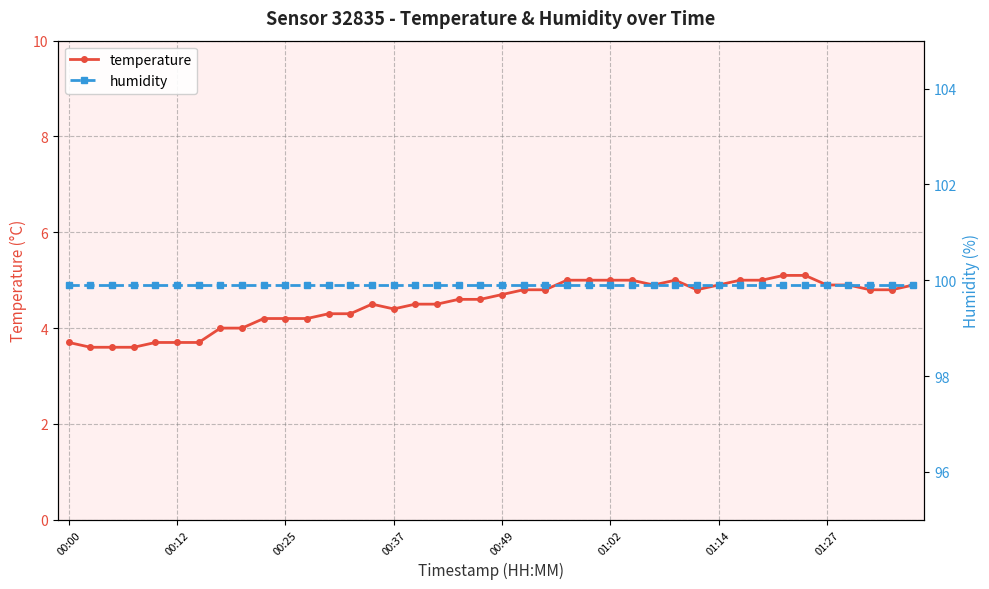

What is the sum of all humidity values?

3996.0